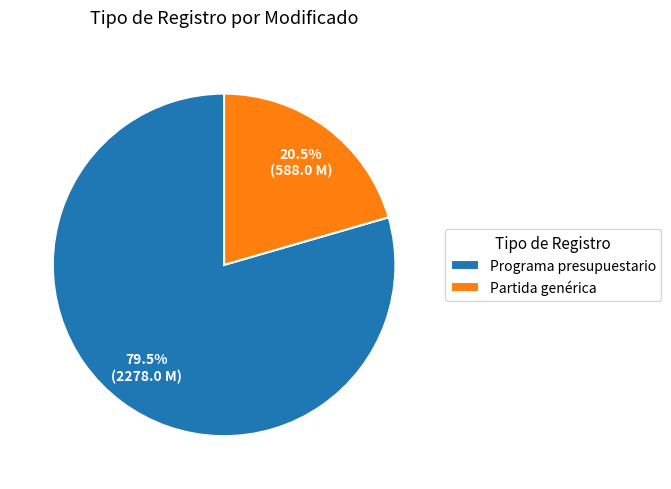

Approximately how many times larger is the value at Partida genérica compared to Programa presupuestario?

0.3